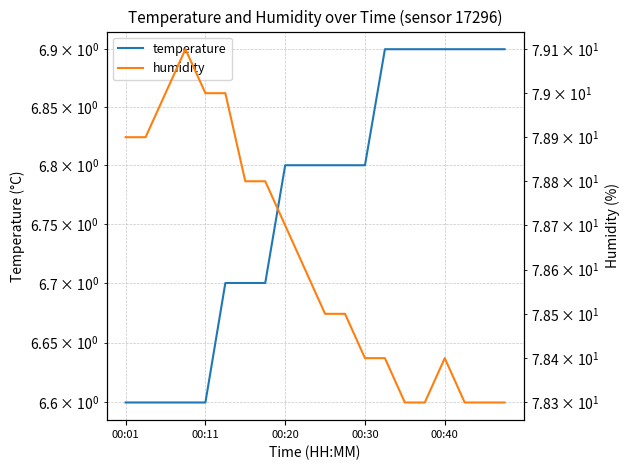

What is the sum of all humidity values?

1572.5